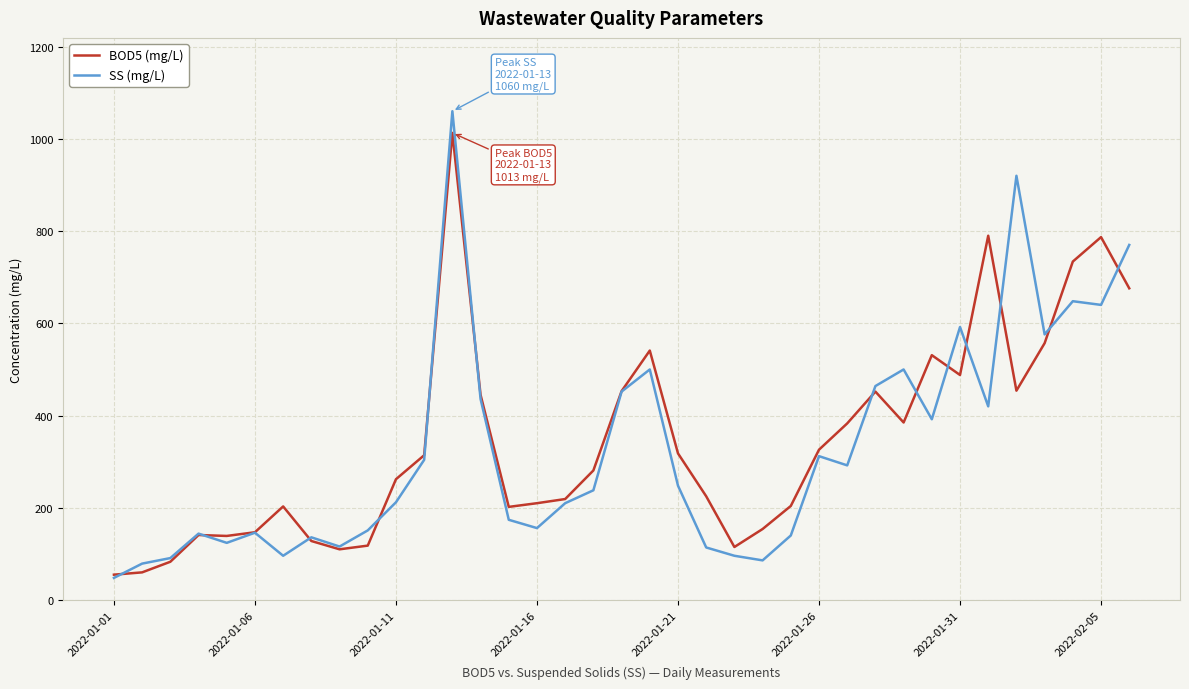

What is the highest value of the BOD5 (mg/L) series?

1013